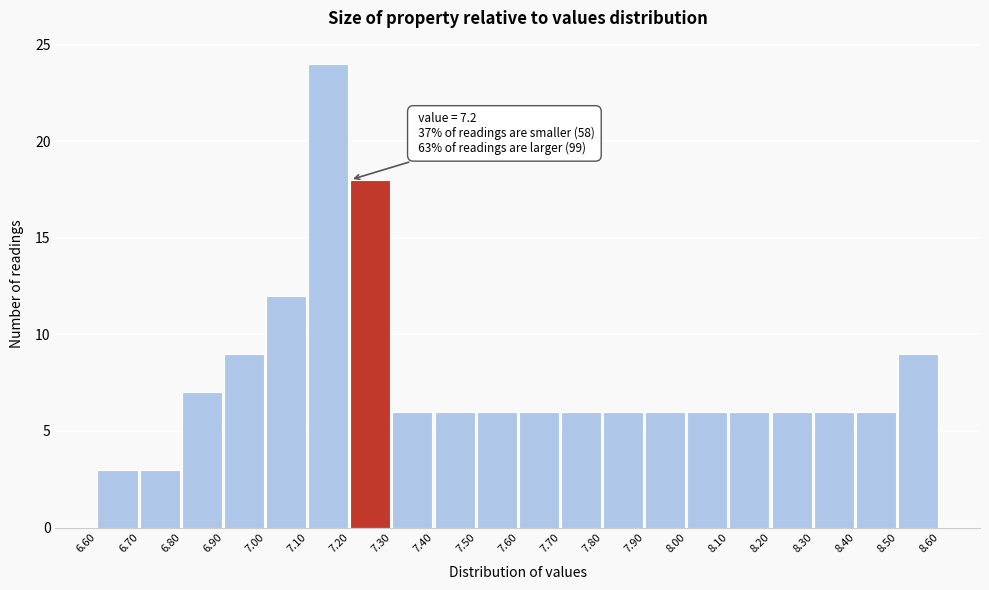

Which range on the x-axis has the tallest bar?

7.10 to 7.20